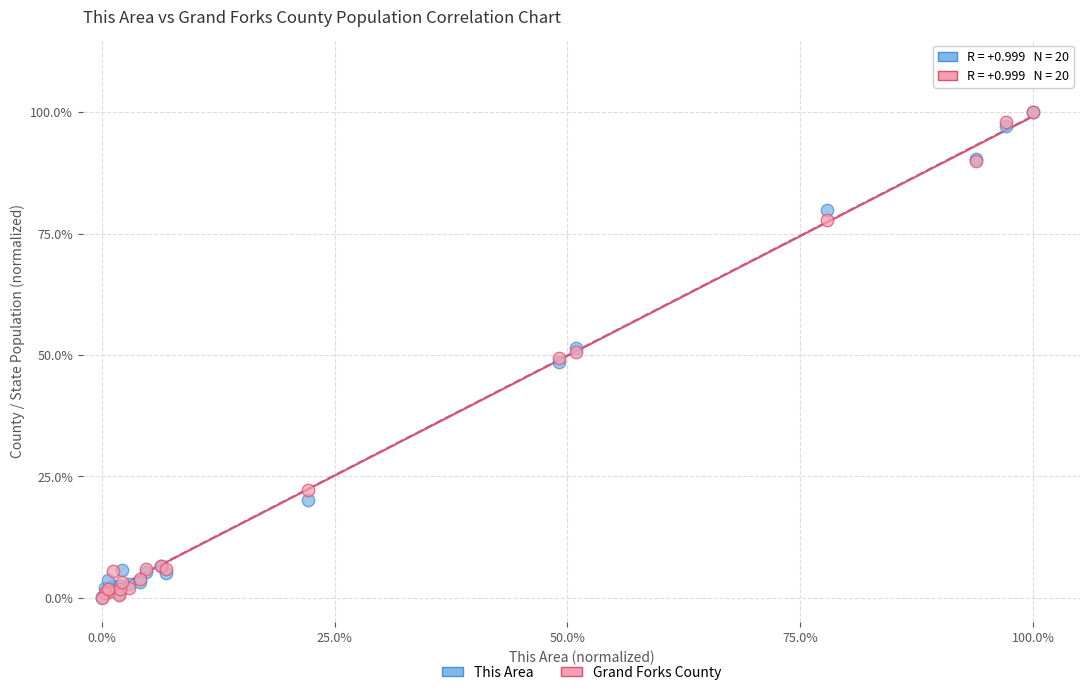

What are all the series names shown in the legend?

This Area, Grand Forks County